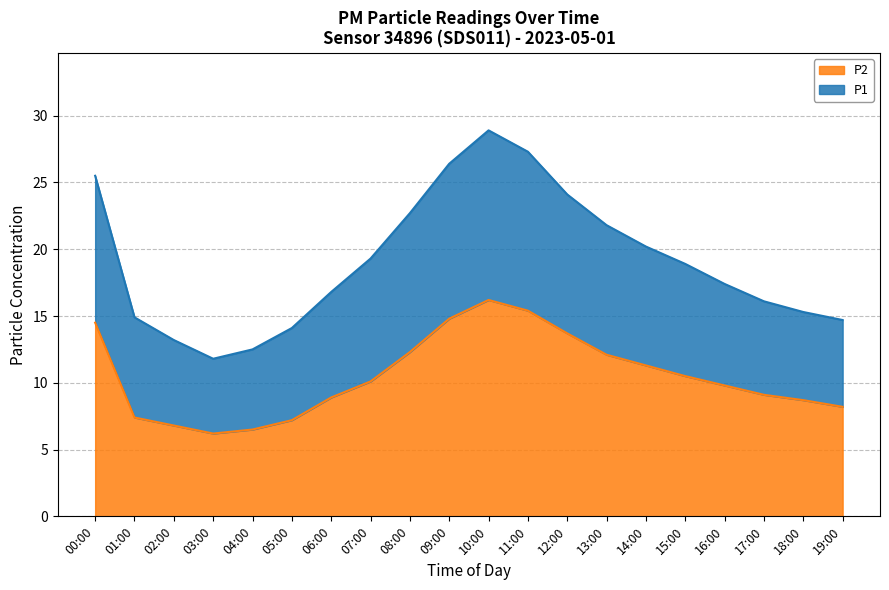

What is the average value of the P1 series?

19.1